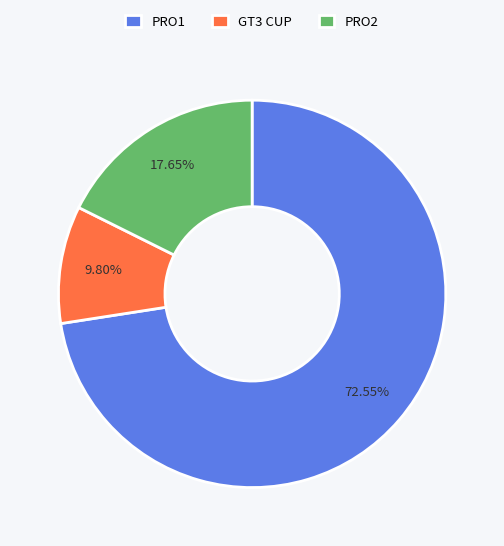

What percentage do PRO2 and PRO1 together represent?

90.2%